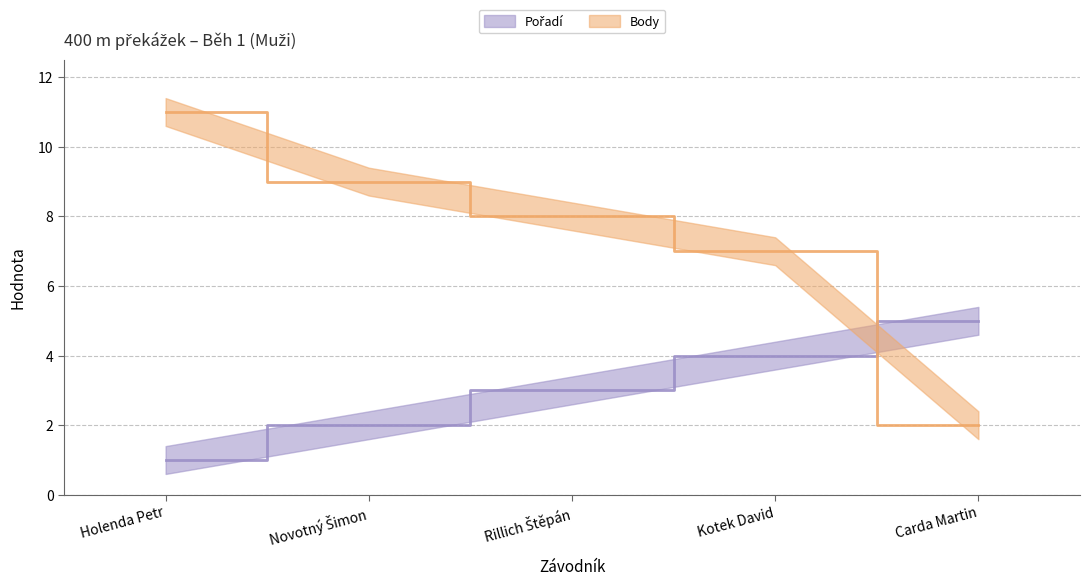

At which label does Pořadí first exceed 3?

Kotek David